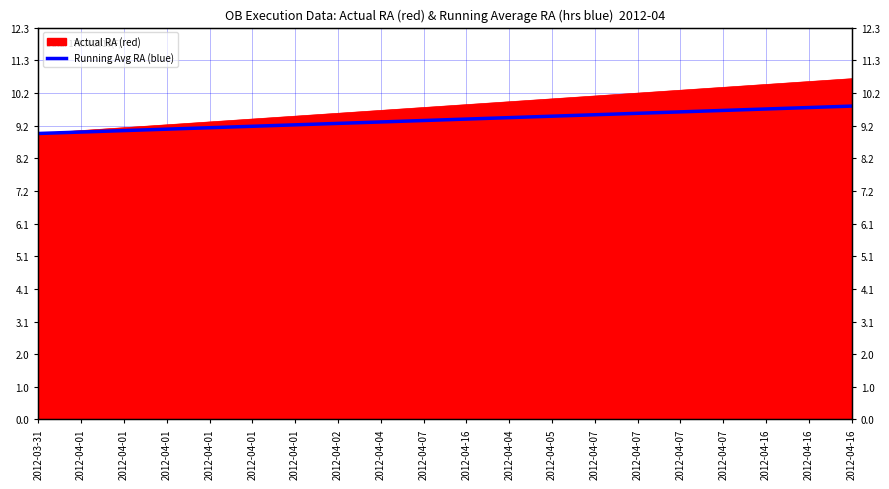

Where does the data first go above 9?

2012-04-01